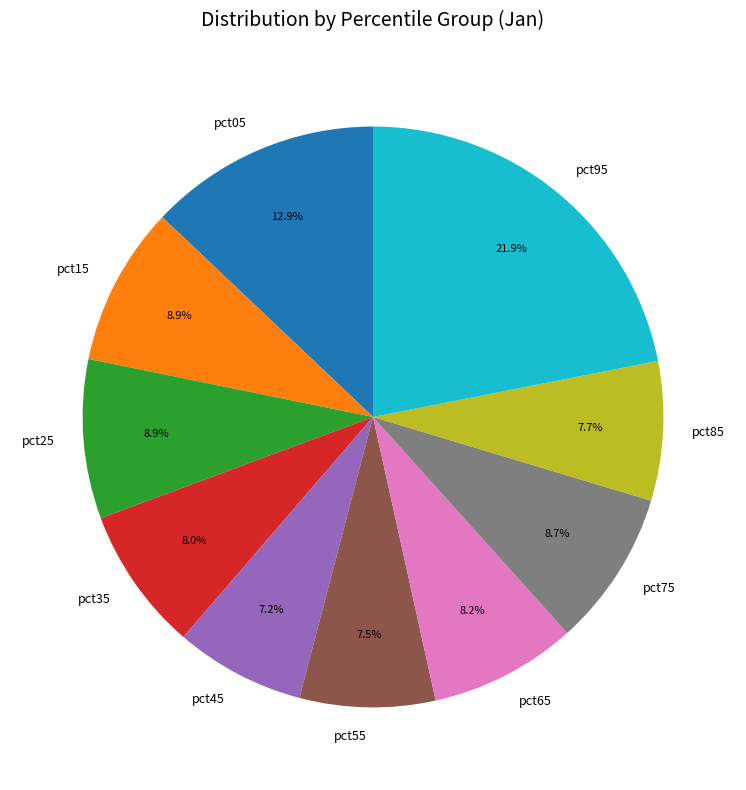

To the nearest percent, what percentage of the pie is pct45?

7%